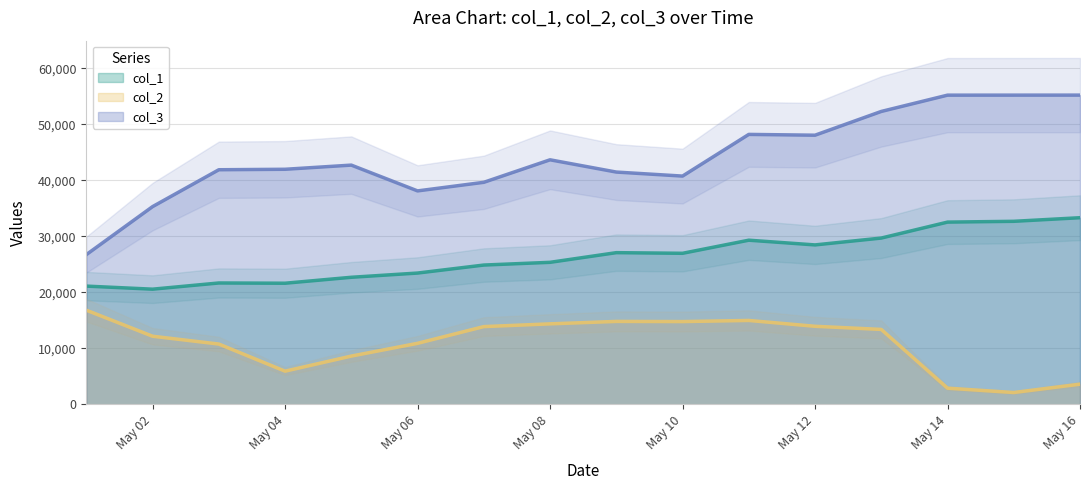

True or false: col_1 and col_3 intersect in this chart.

False